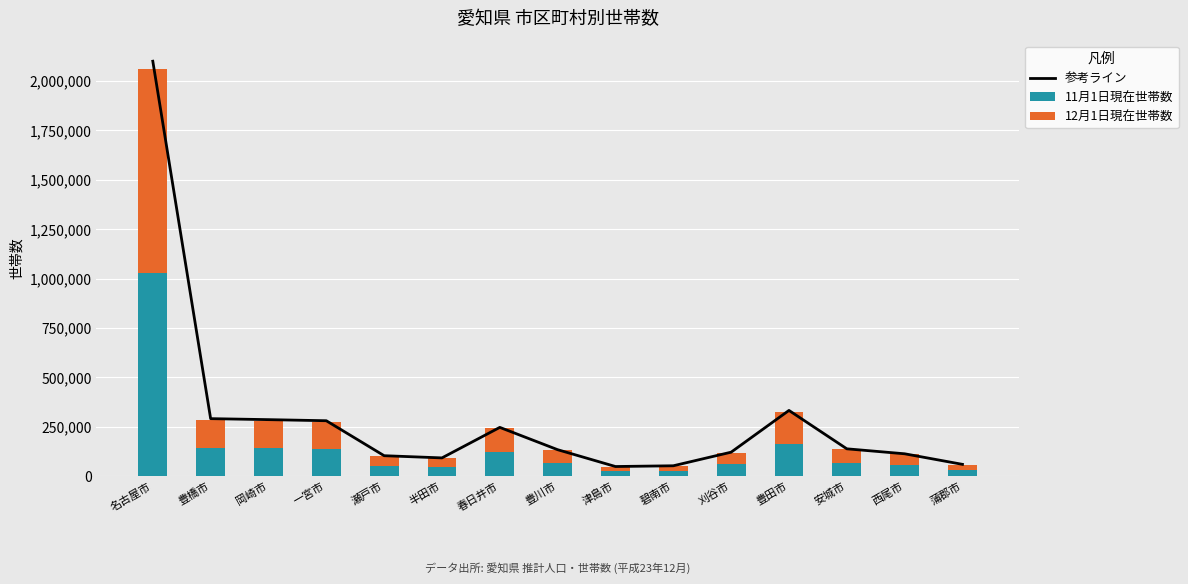

What is the difference between the maximum and minimum values in the 12月1日現在世帯数 series?

1006119.0